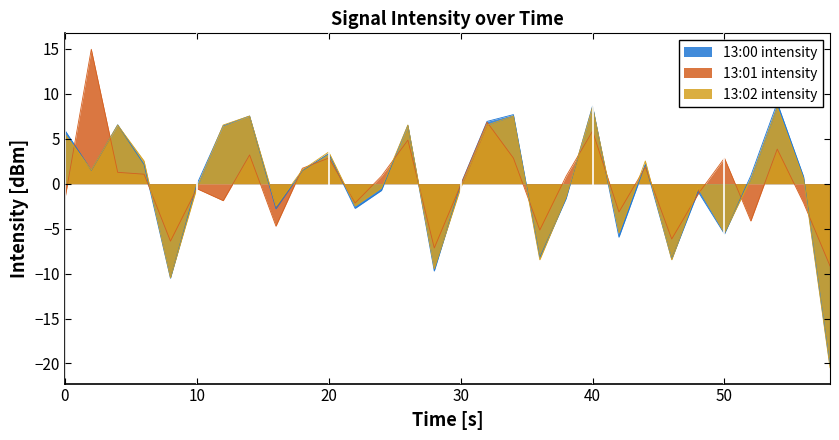

True or false: 13:01 intensity has a value of -1.7 at 0.

True